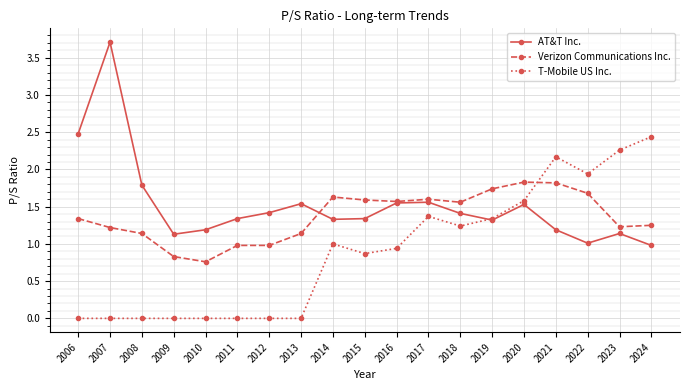

How many data points in Verizon Communications Inc. are less than 1?

4